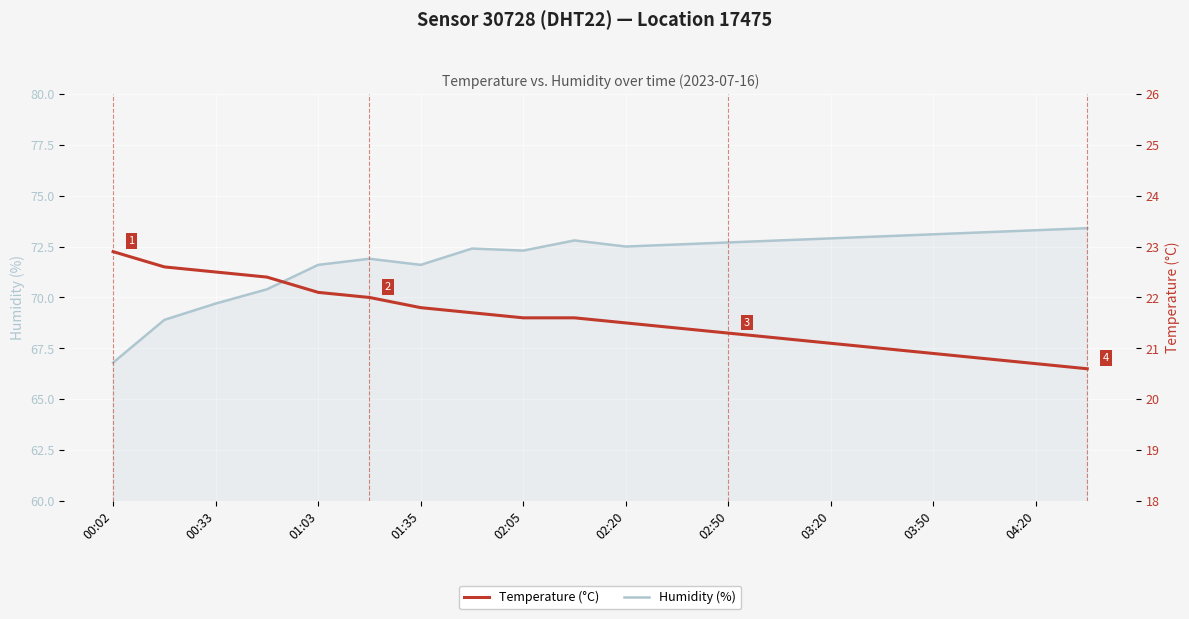

The Humidity (%) series shows 72.3 at 02:05. True or false?

True